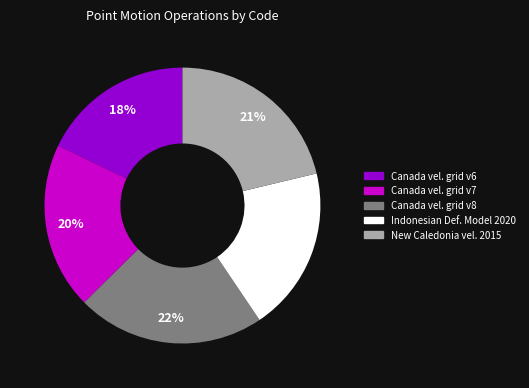

To the nearest percent, what is the difference between the largest and smallest slice percentages?

4%